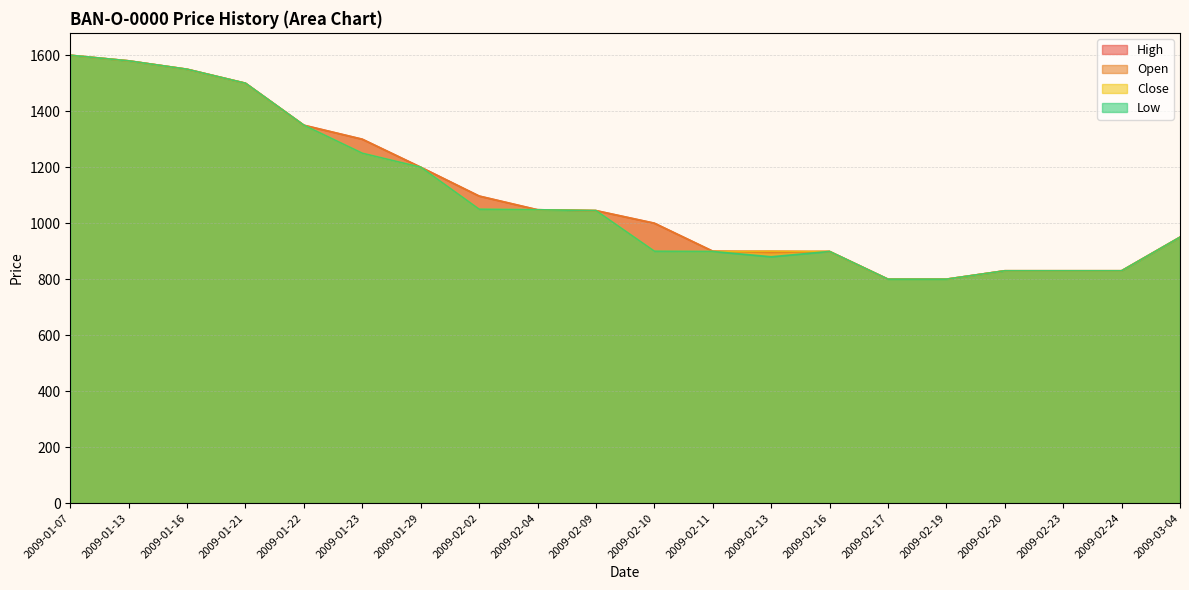

True or false: Close has a value of 830 at 2009-02-24.

True